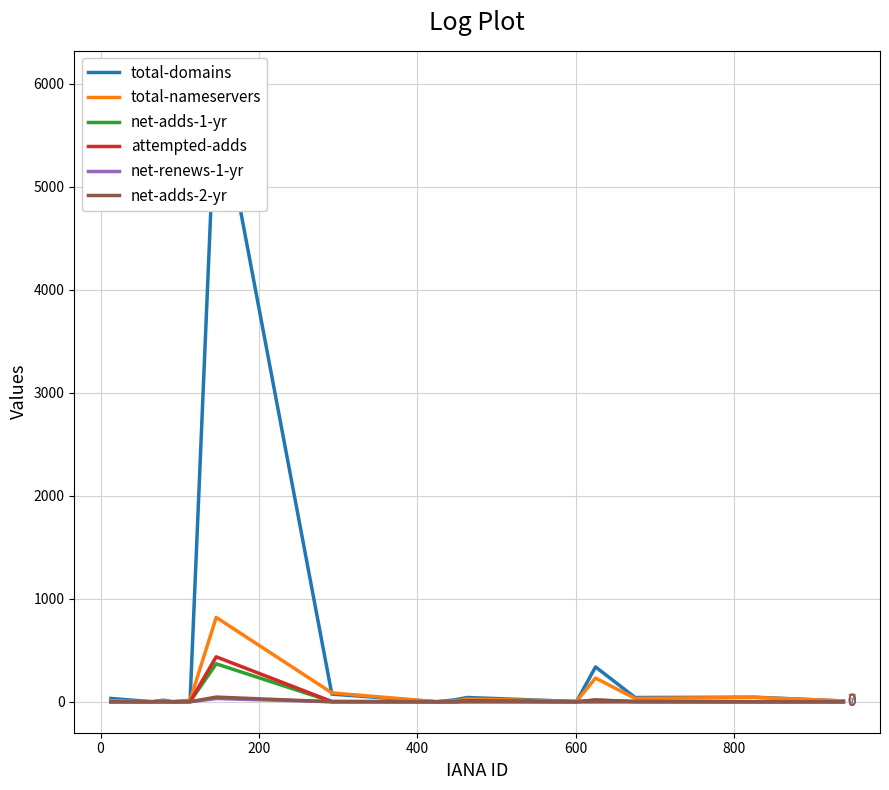

How many positive values does the attempted-adds series have?

7